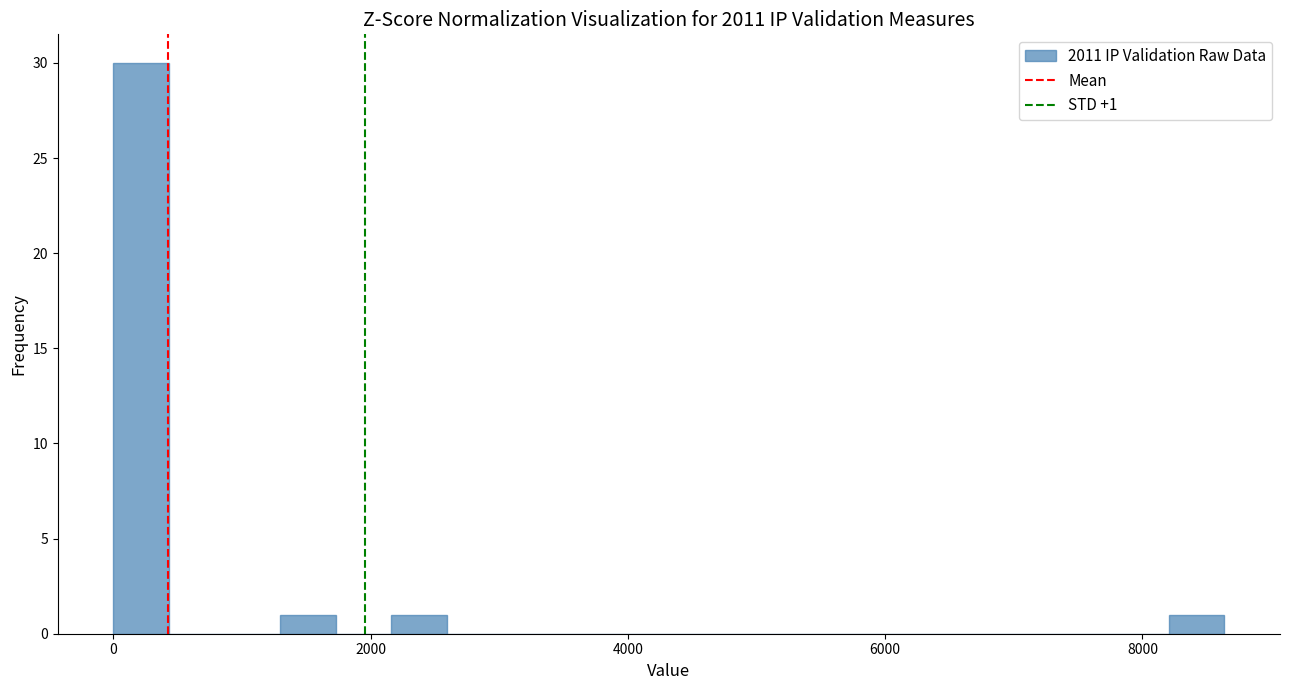

Around what value on the x-axis is the tallest bar? Give the approximate position of its centre, as read against the axis.

200